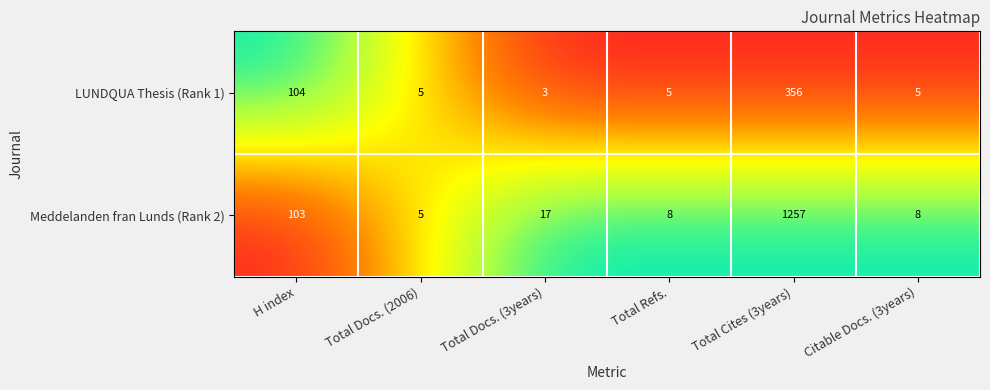

What is the lowest value of the Meddelanden fran Lunds (Rank 2) series?

5